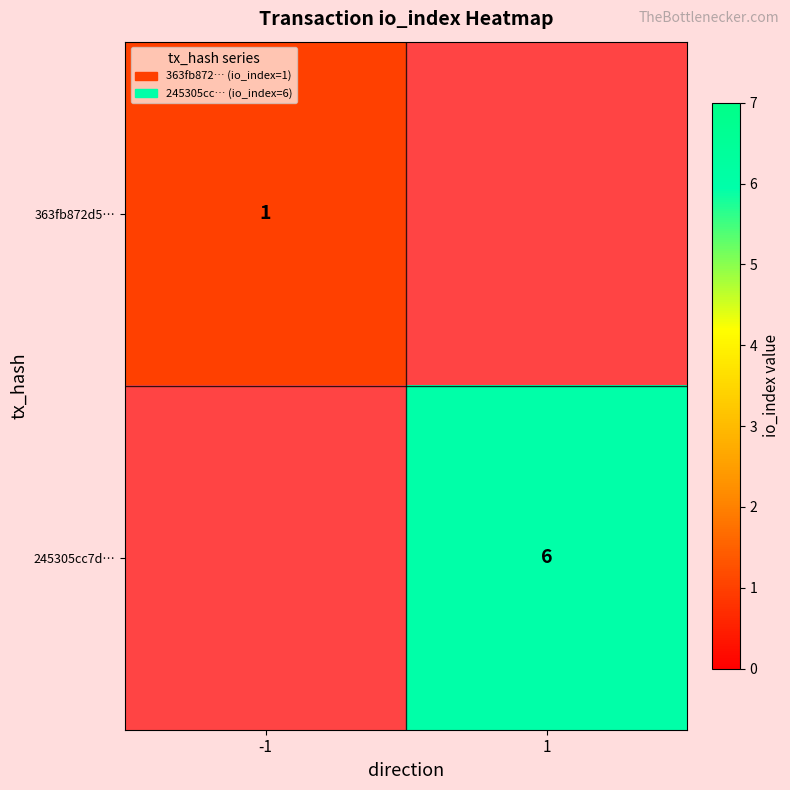

Which has a higher value, 1 or -1?

-1